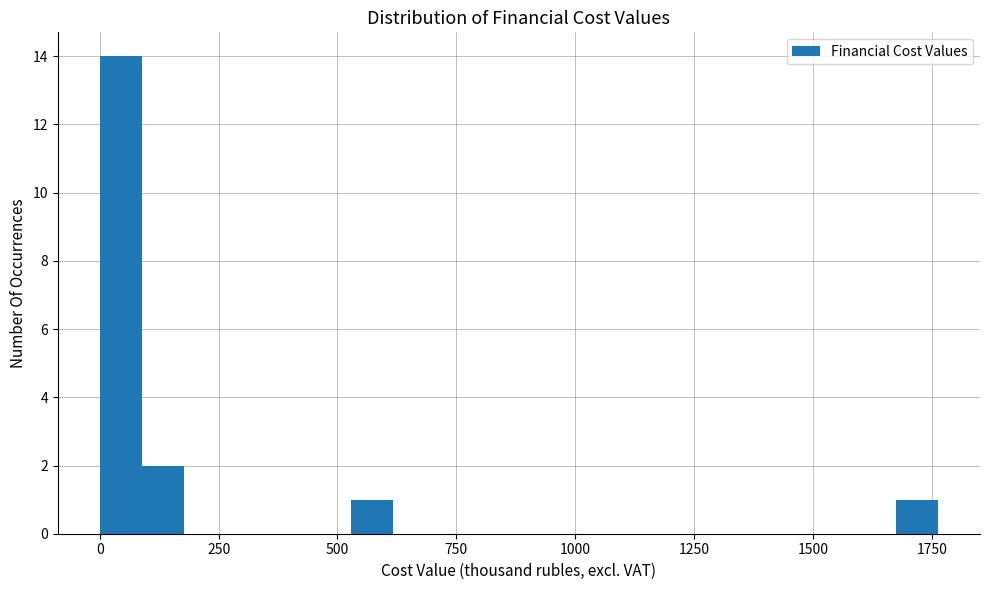

Around what value on the x-axis is the tallest bar? Give the approximate position of its centre, as read against the axis.

50